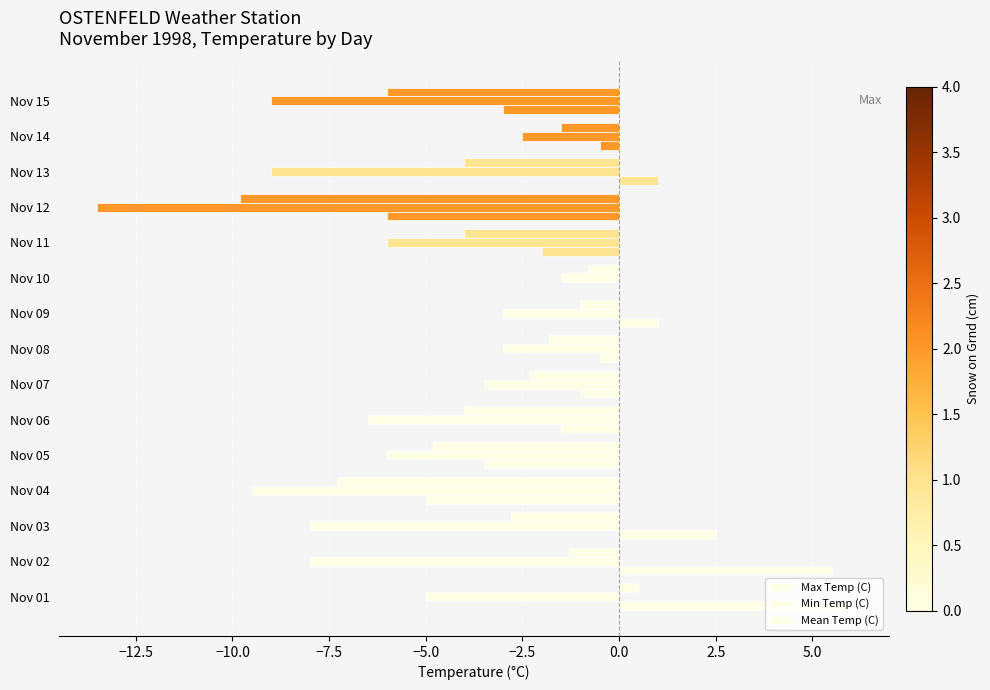

Count the number of data series in this chart.

3